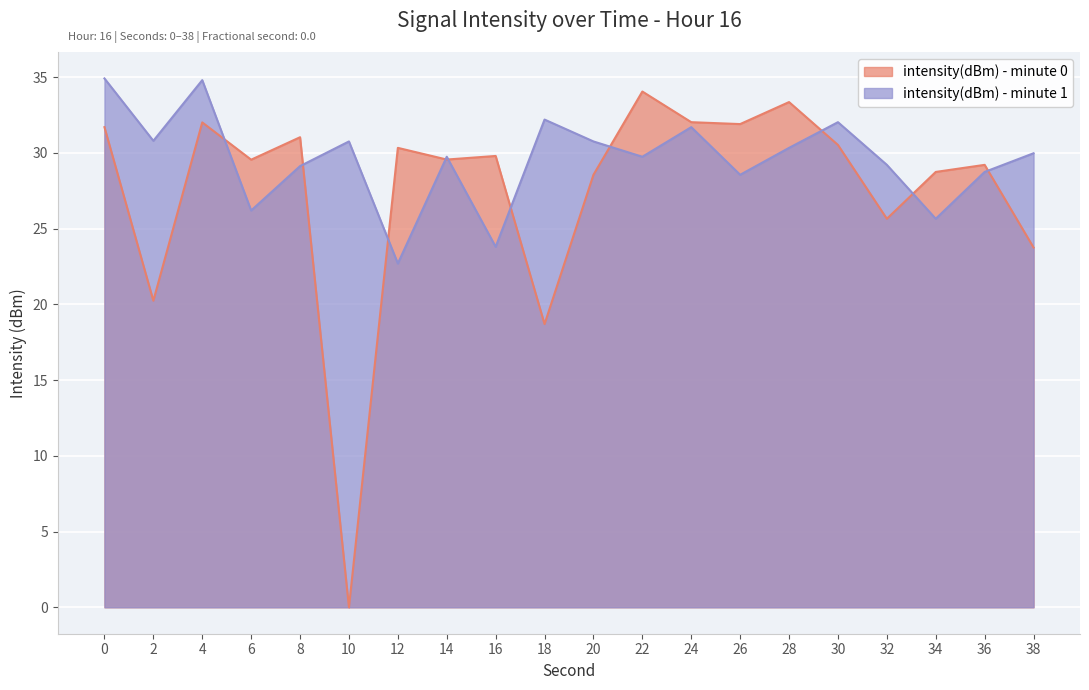

The intensity(dBm) - minute 0 series shows 0.0 at 10. True or false?

True